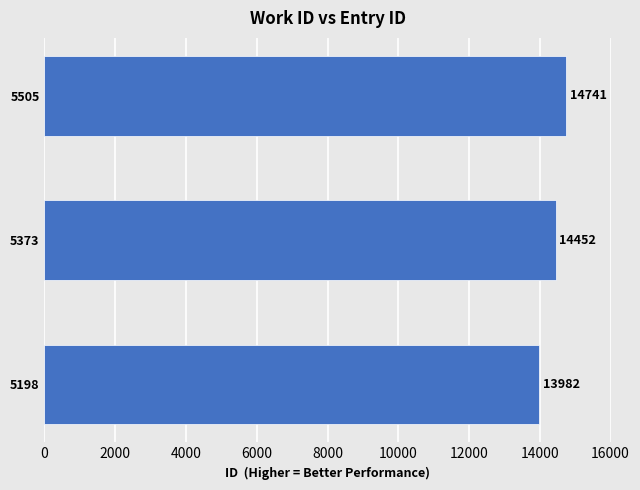

Where is the data nearest to the value 14361?

5373